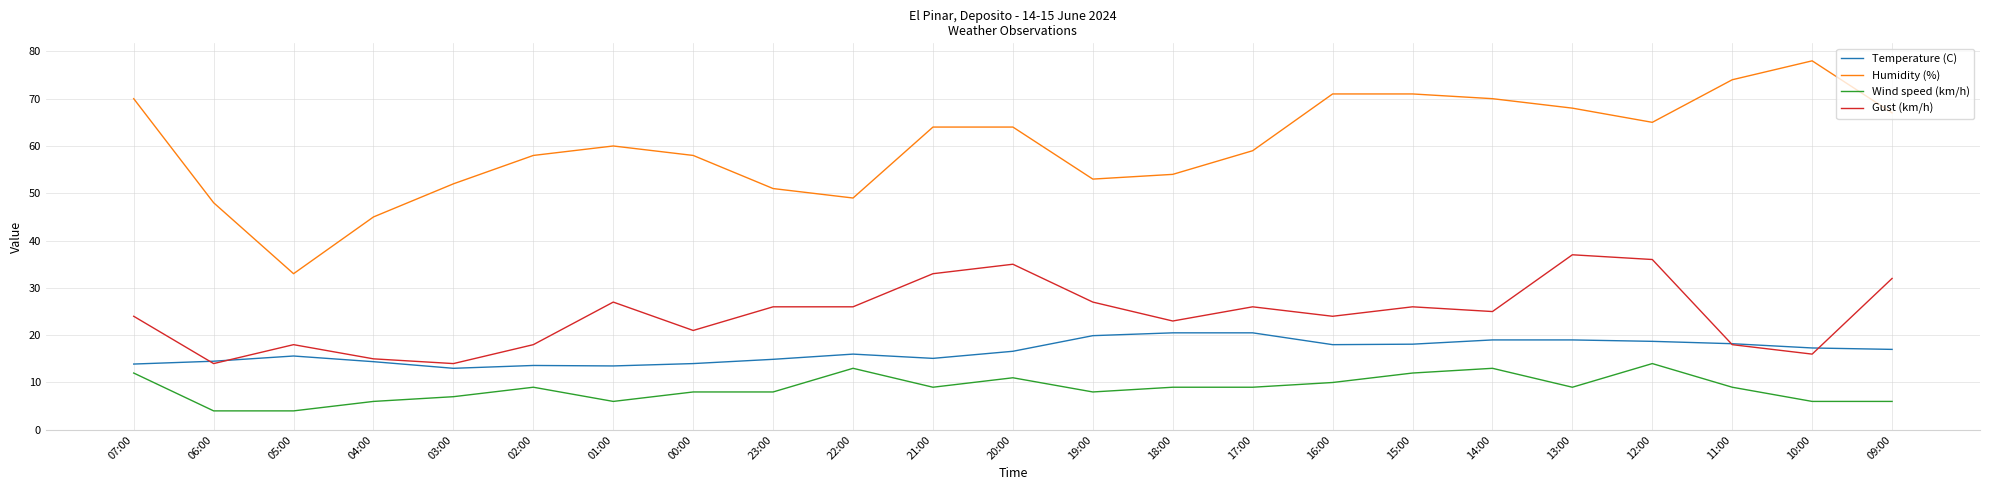

What position from the right is 02:00?

18